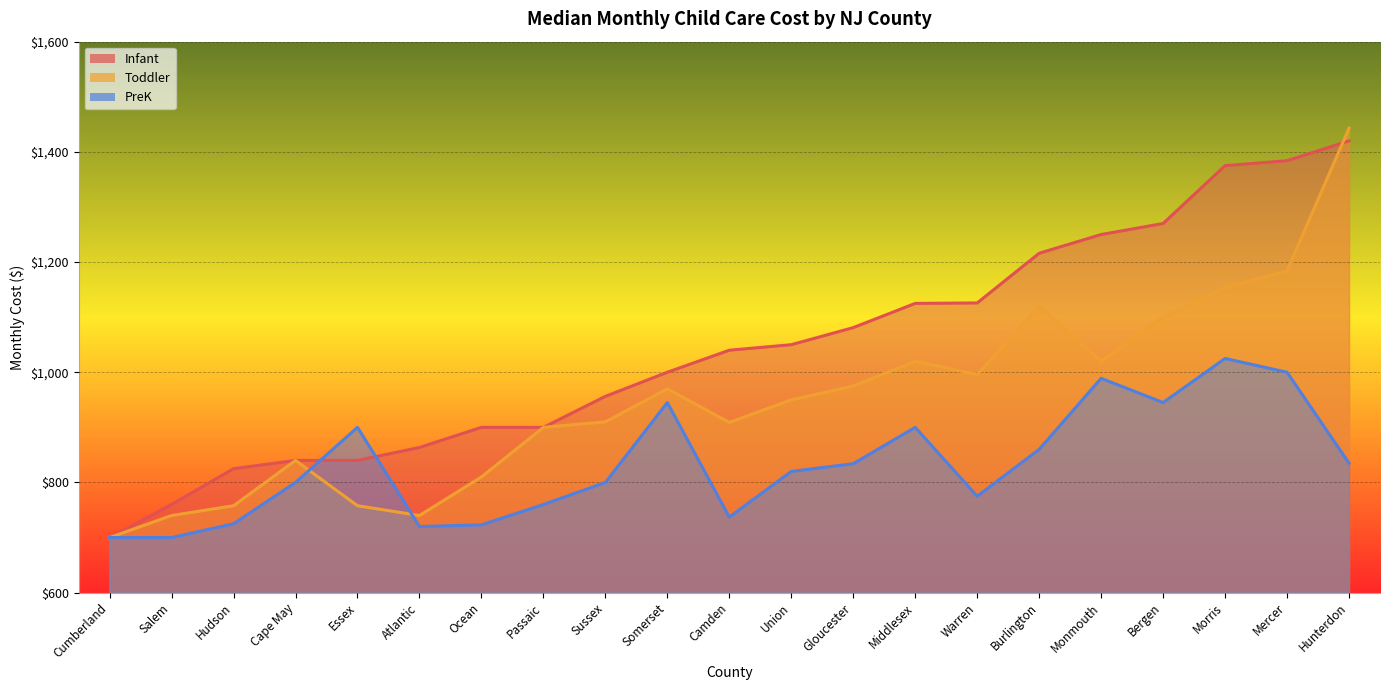

What is the difference between the second highest and minimum values in the PreK series?

300.0